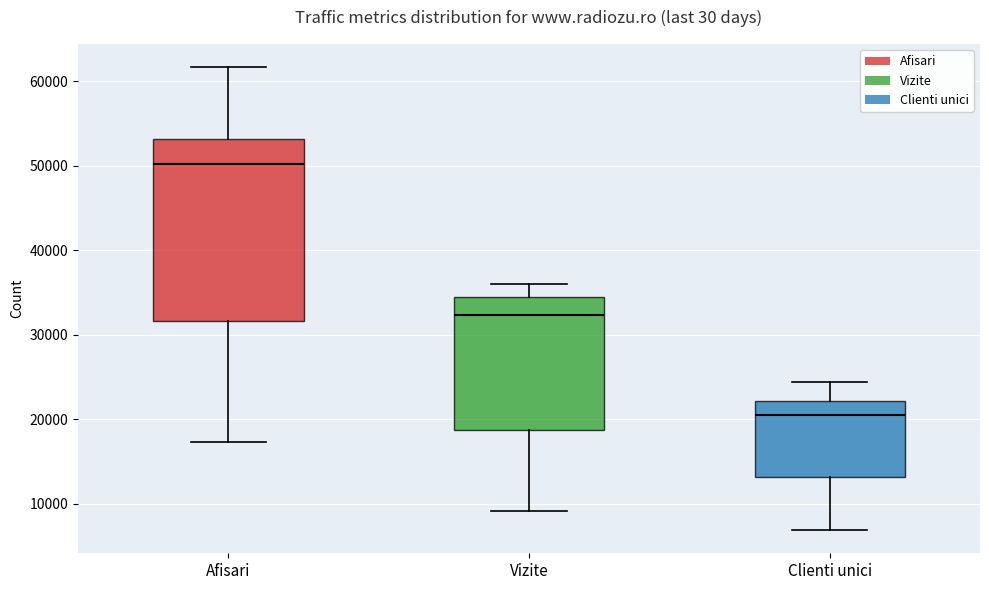

Reading left to right, transcribe this box plot: for each box, give where its median line is, the range the box spans, and where its two whiskers end, as read against the y-axis. The values are not printed on the chart, so give them approximately, as read against the axis.

Afisari: median 50000, box 32000 to 53000, whiskers 17000 to 62000
Vizite: median 32000, box 19000 to 34000, whiskers 9000 to 36000
Clienti unici: median 21000, box 13000 to 22000, whiskers 7000 to 24000